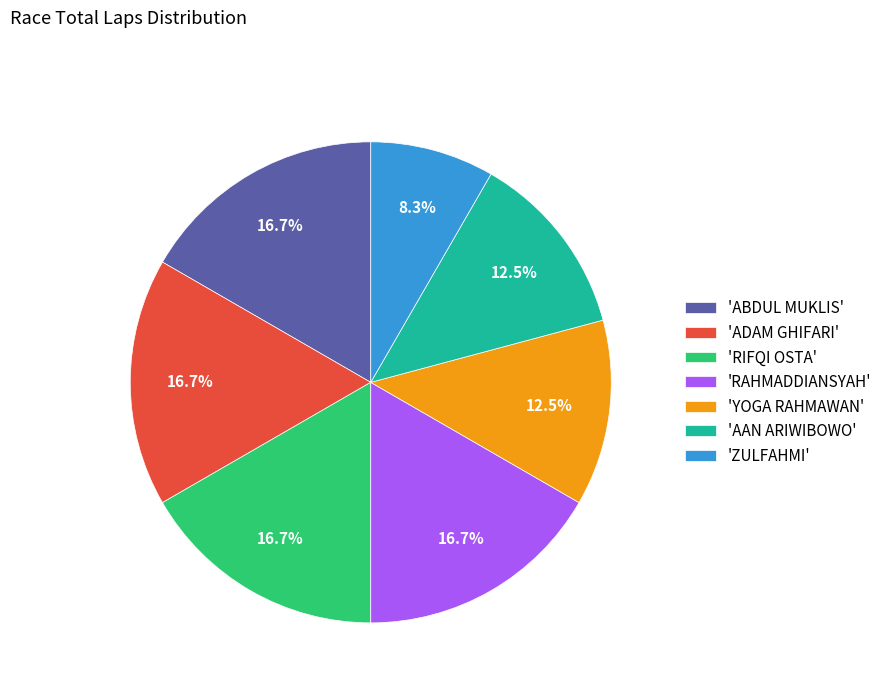

What is the smallest slice in the pie chart?

'ZULFAHMI'